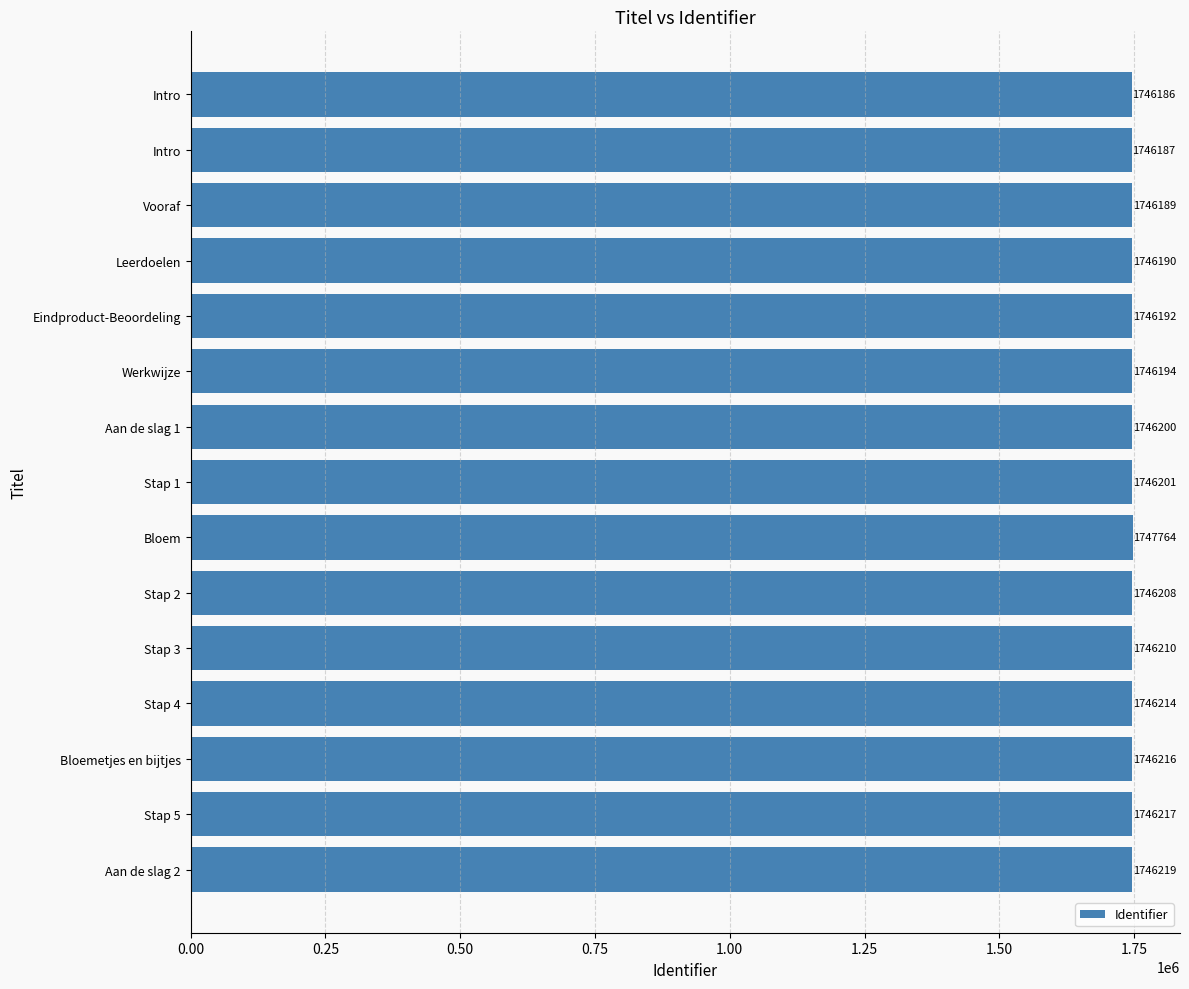

Are the bars grouped side by side (vs. stacked)?

No